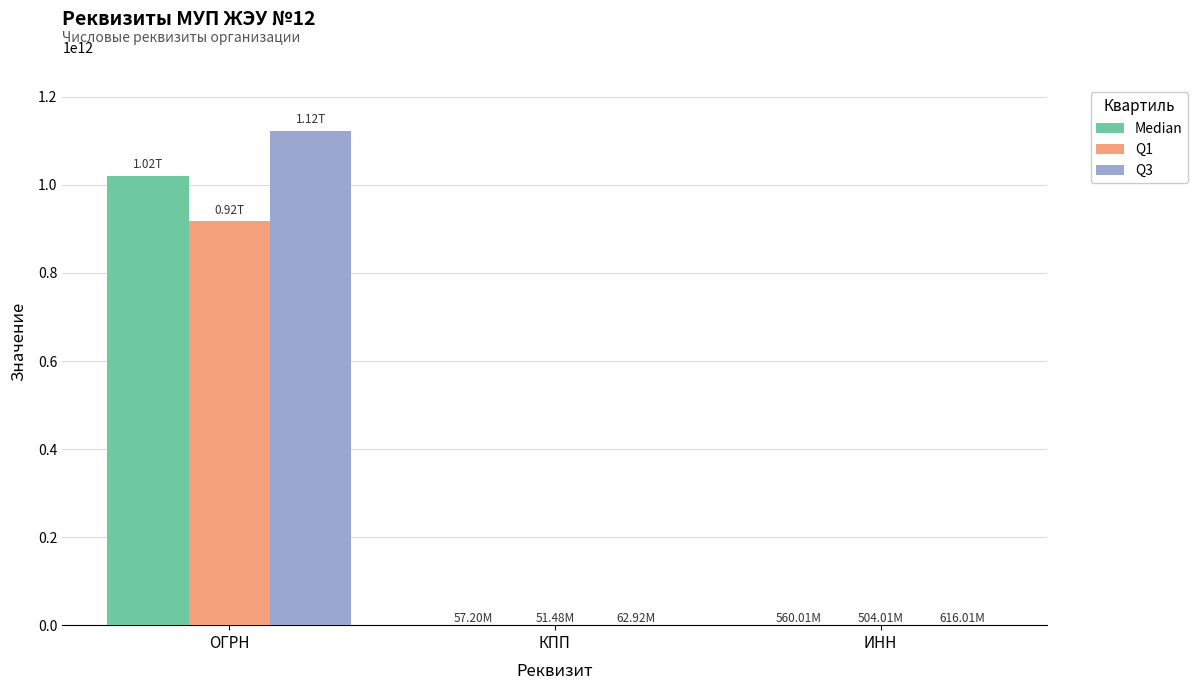

Is the value of Q3 at КПП greater than the value of Median at ОГРН?

No